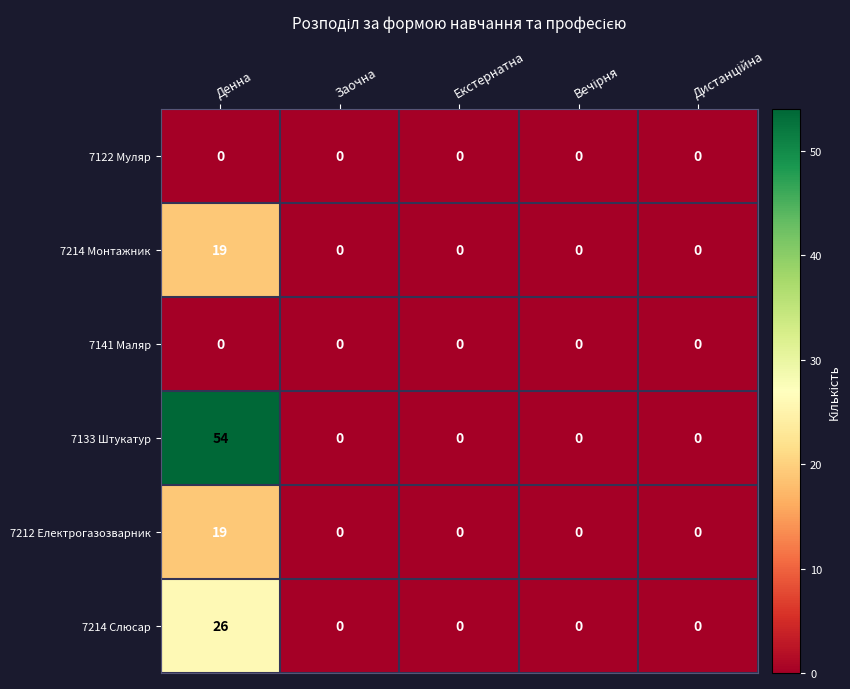

Which series has the largest range (max minus min)?

7133 Штукатур